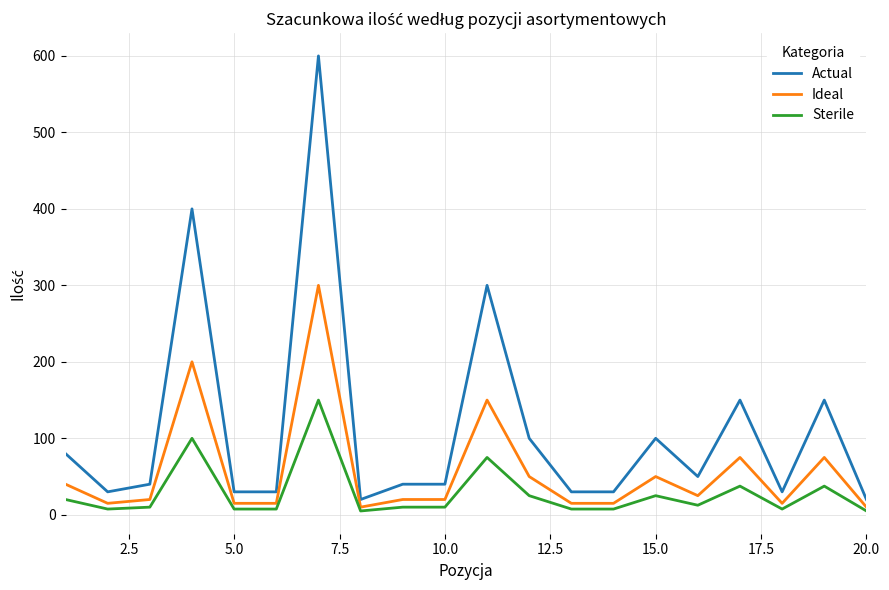

True or false: Ideal has more than 2 interior local peaks.

True